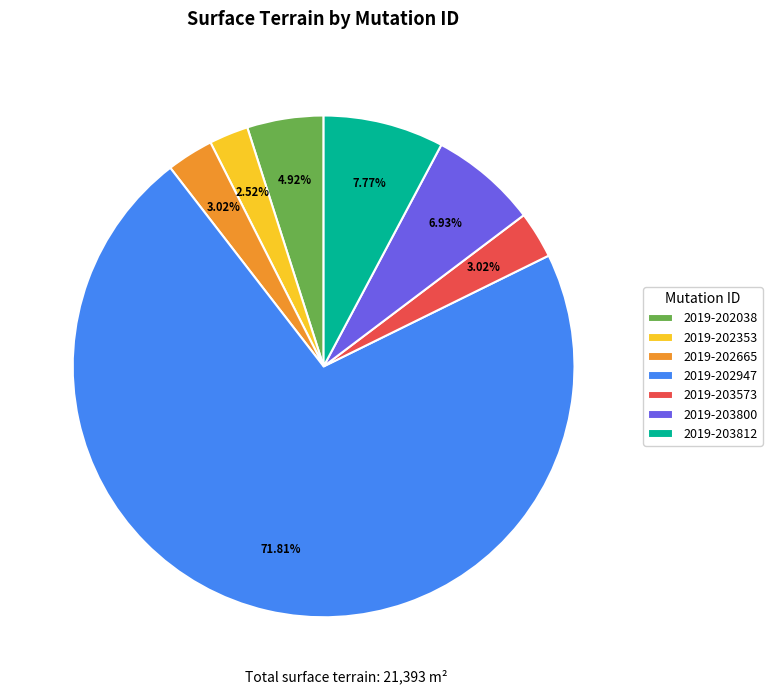

Approximately how many times larger is the value at 2019-202947 compared to 2019-202665?

23.8